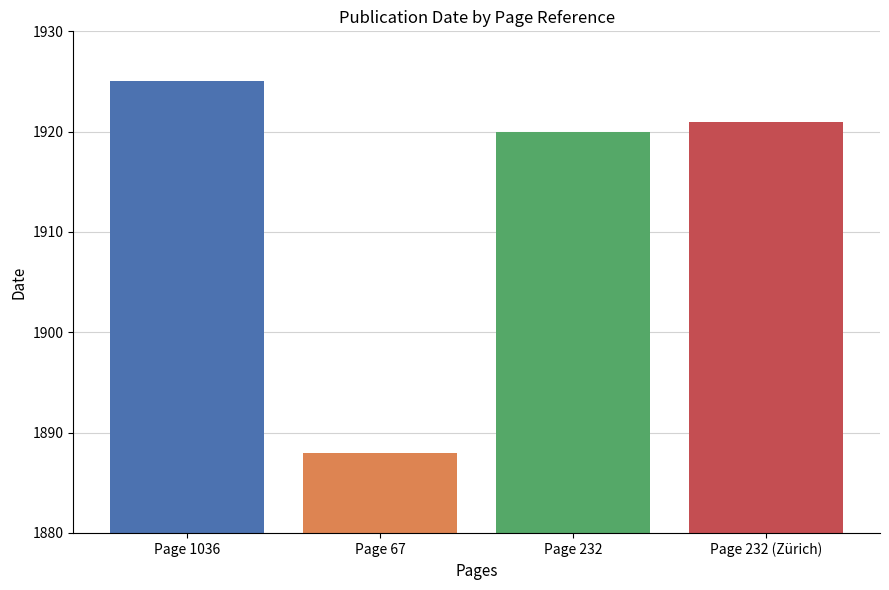

What is the smallest value displayed?

1888